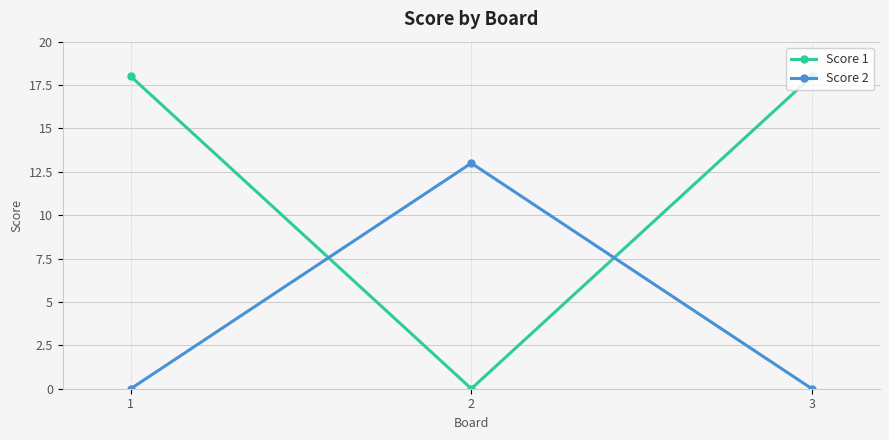

Which series has the widest spread of values?

Score 1